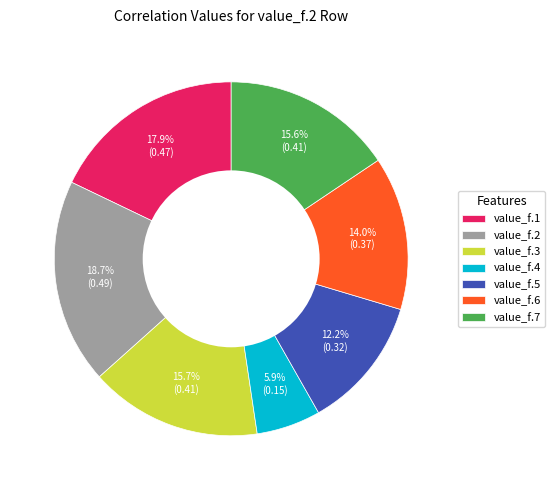

To the nearest percent, what is the difference between the largest and smallest slice percentages?

13%